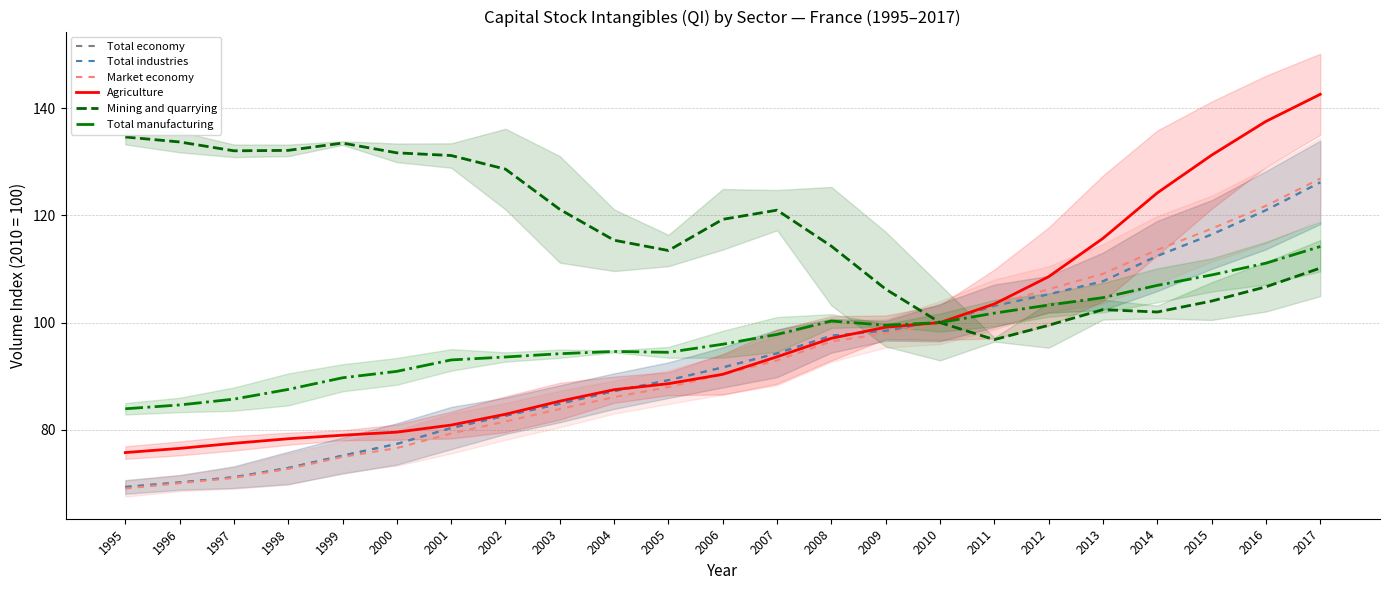

Count the number of data series in this chart.

6